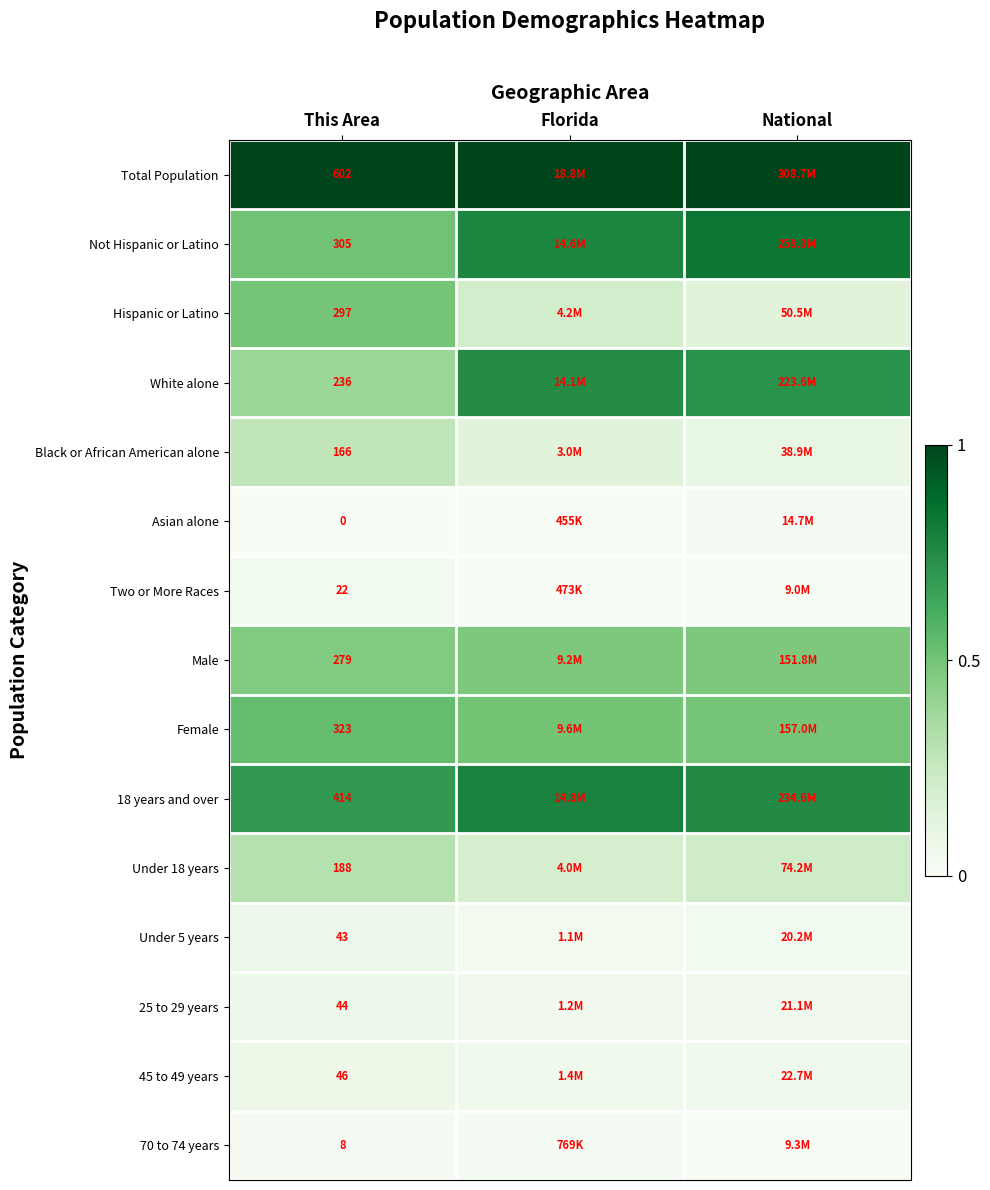

Is the value of 45 to 49 years at This Area greater than the value of Asian alone at This Area?

Yes